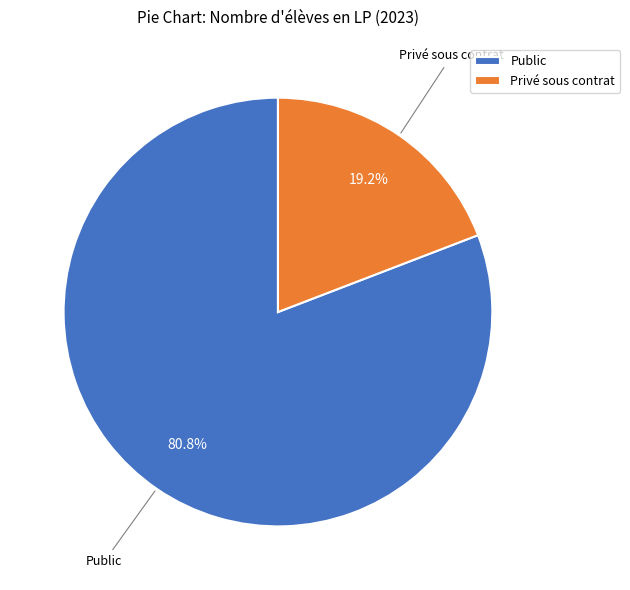

How many slices are in this pie chart?

2